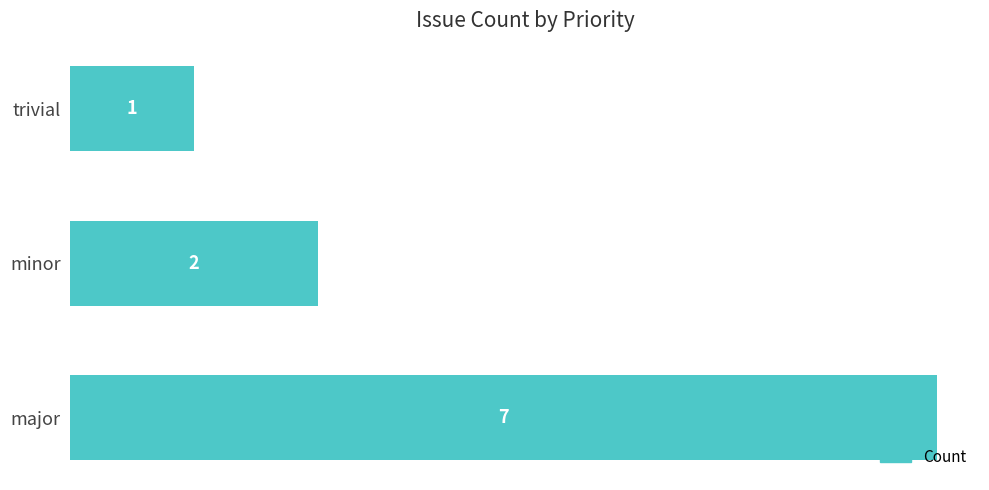

At which category does the chart reach its peak across all series?

major